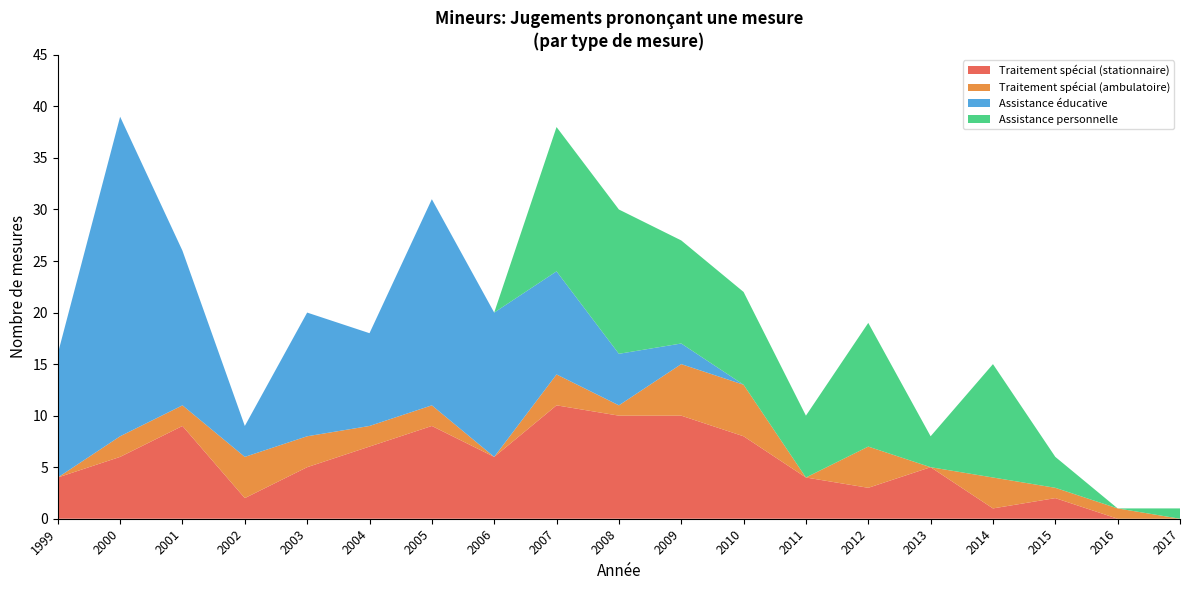

The value of Traitement spécial (stationnaire) at 2017 is 0. True or false?

True